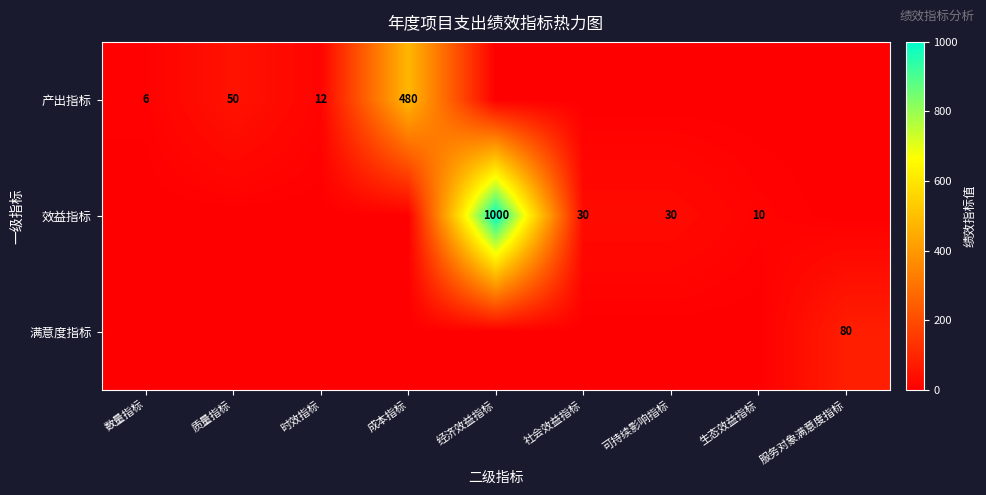

Is it true that 效益指标 equals 1511 at 经济效益指标?

False